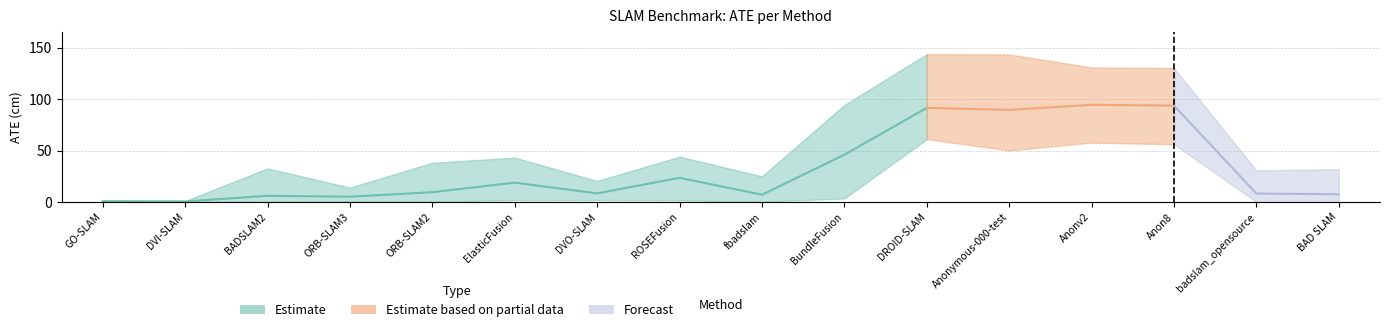

How many data points in motion 2 are above 9?

8